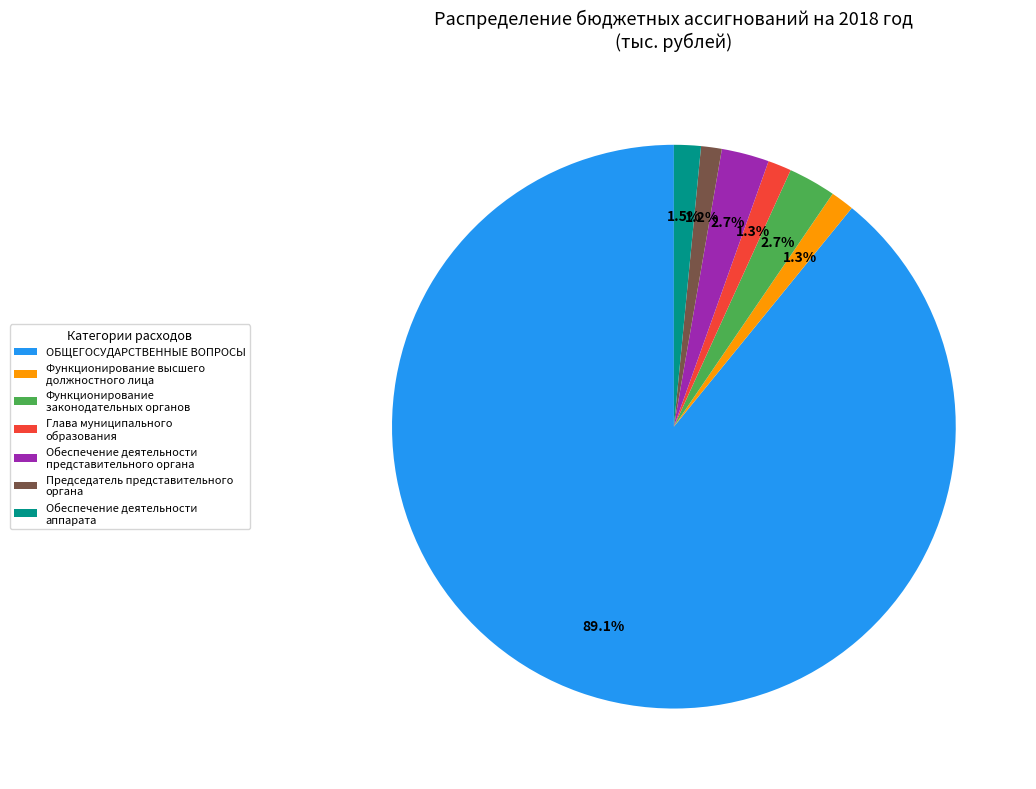

To the nearest percent, what is the combined percentage of Функционирование высшего должностного лица and Глава муниципального образования?

3%